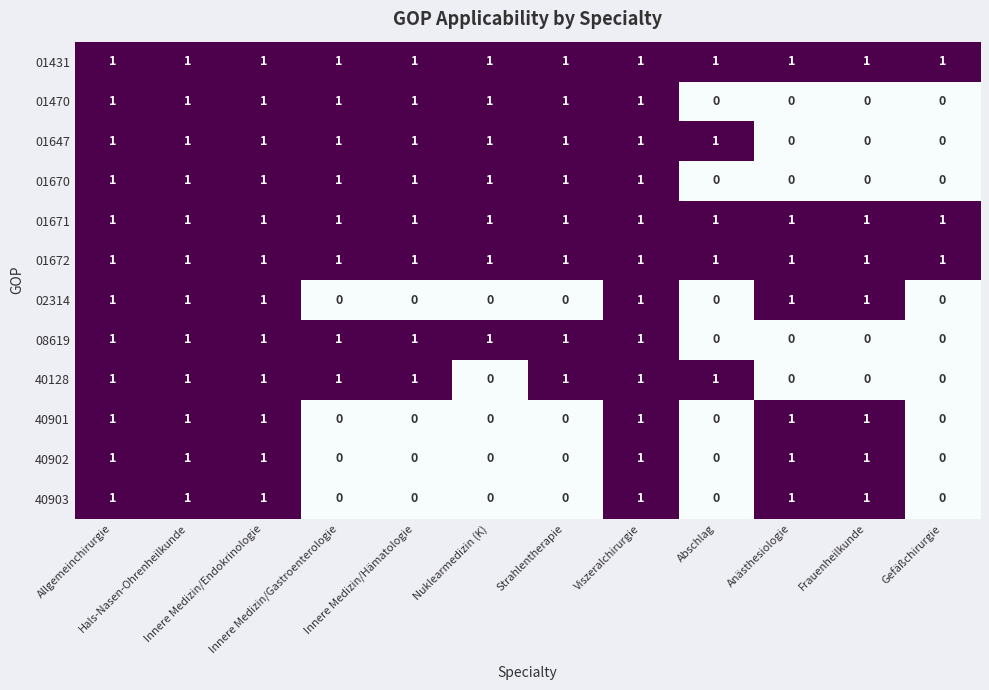

What is the sum of all 08619 values?

8